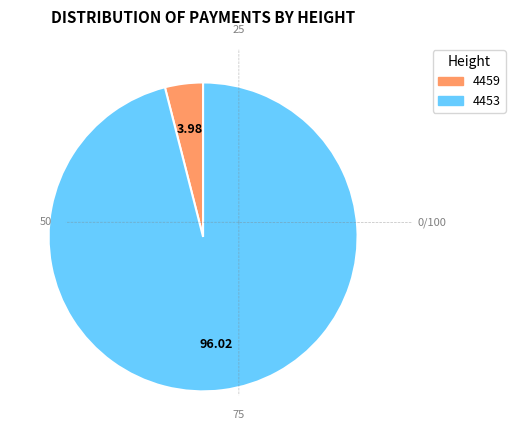

Which has a higher value, 4453 or 4459?

4453